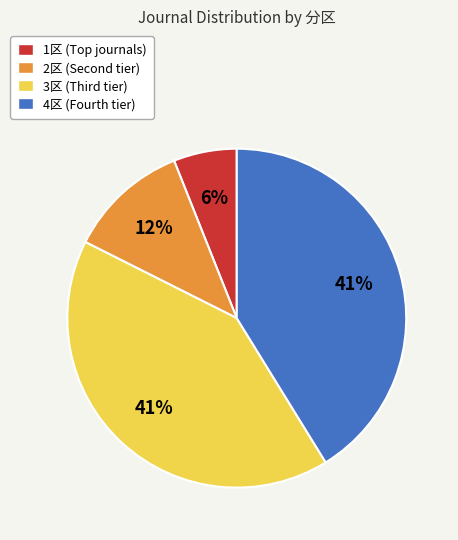

To the nearest percent, what percentage of the pie is 4区?

41%